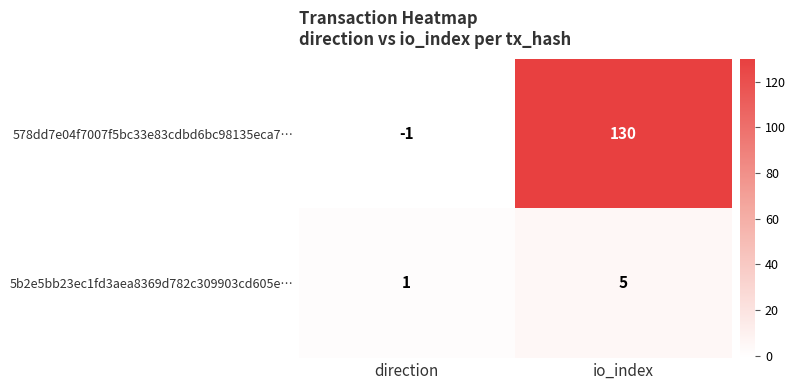

Reading left to right, extract all data points from this chart.

578dd7e04f7007f5bc33e83cdbd6bc98135eca7…: direction=-1	io_index=130
5b2e5bb23ec1fd3aea8369d782c309903cd605e…: direction=1	io_index=5